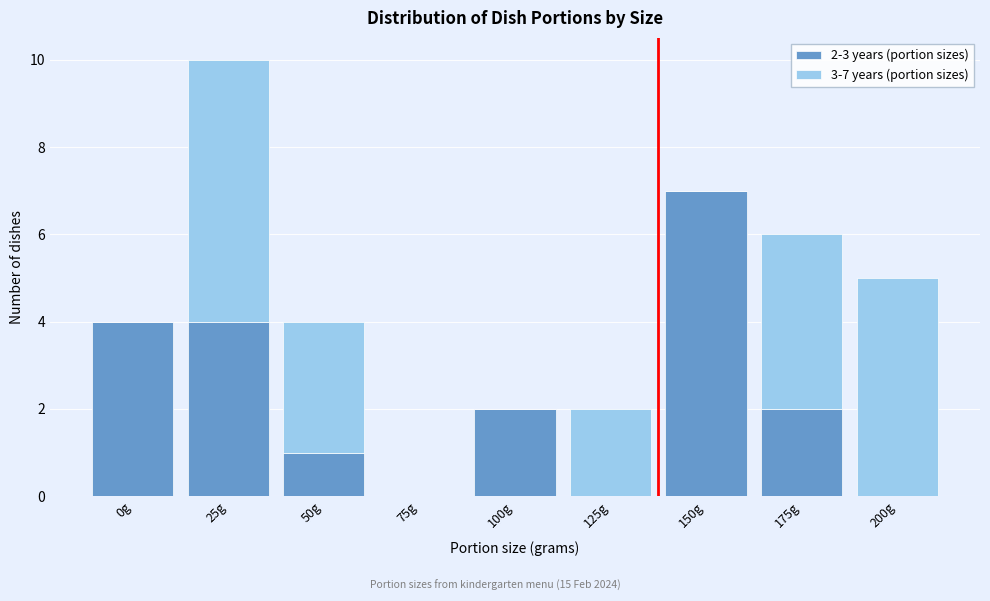

Reading right to left, what are the values for 2-3 years (portion sizes)?

200g=0	175g=2	150g=7	125g=0	100g=2	75g=0	50g=1	25g=4	0g=4